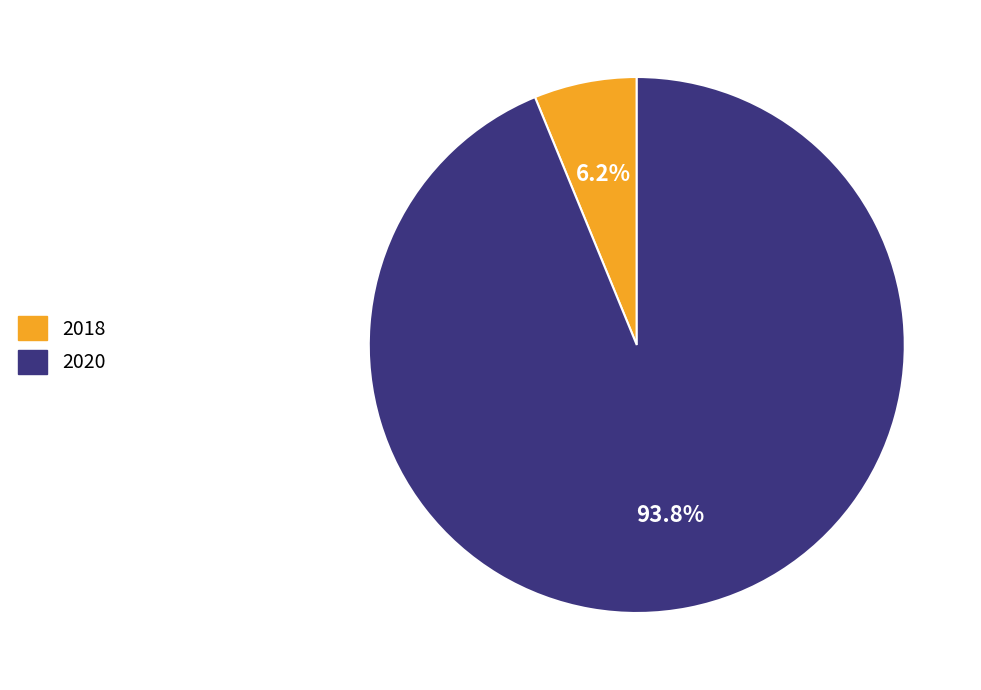

What is the total percentage of 2018 and 2020?

100.0%